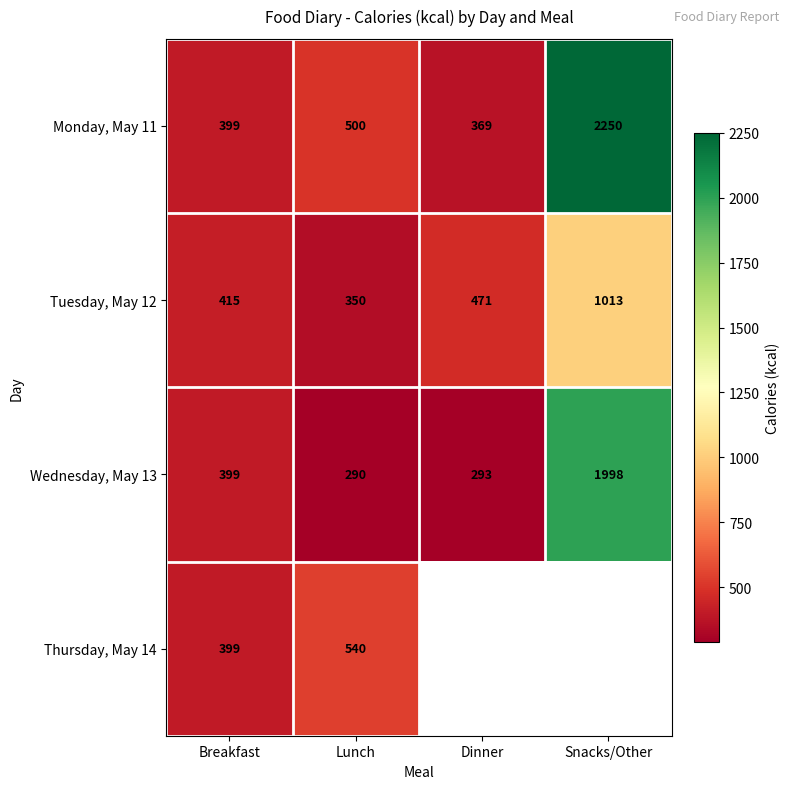

Rank the categories by Wednesday, May 13 value from highest to lowest.

Snacks/Other, Breakfast, Dinner, Lunch